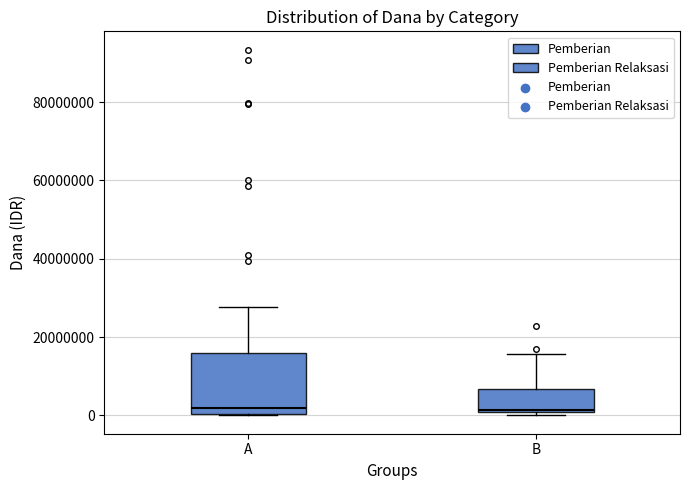

Where does the median line of the box for A sit on the y-axis? The values are not printed on the chart, so give them approximately, as read against the axis.

2000000